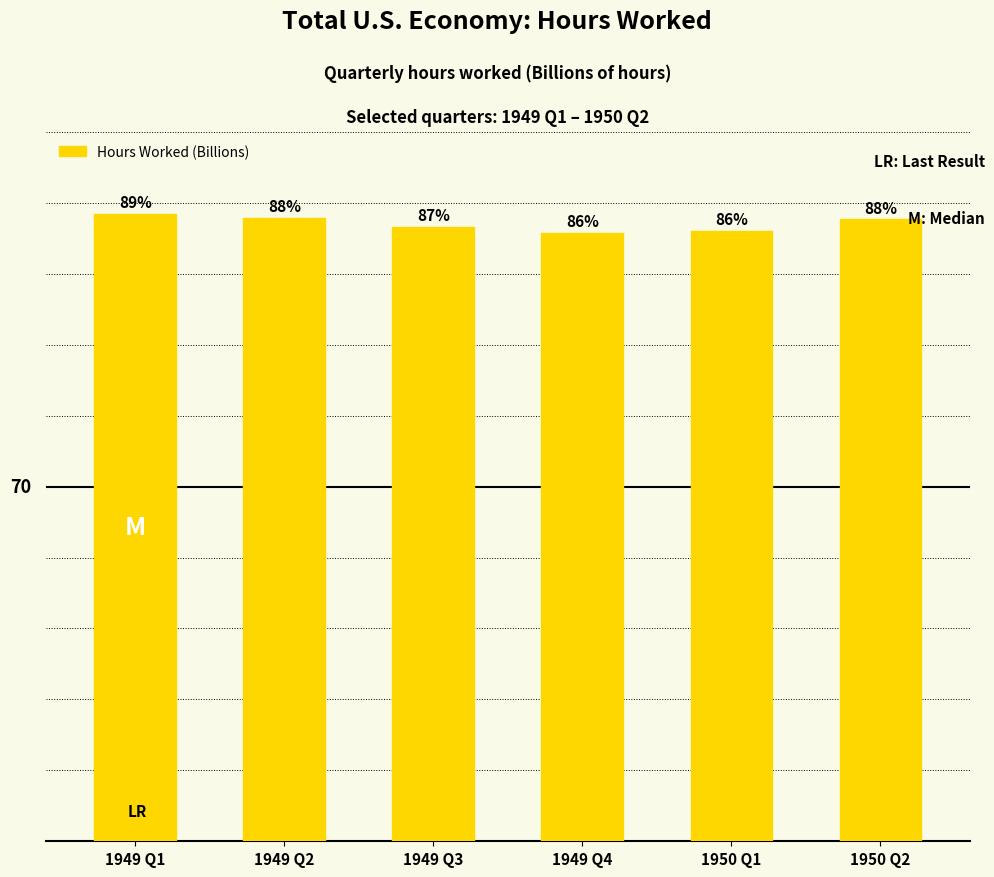

Reading left to right, list all the values displayed in this chart.

1949 Q1=123.9	1949 Q2=123.1	1949 Q3=121.3	1949 Q4=120.1	1950 Q1=120.5	1950 Q2=122.8